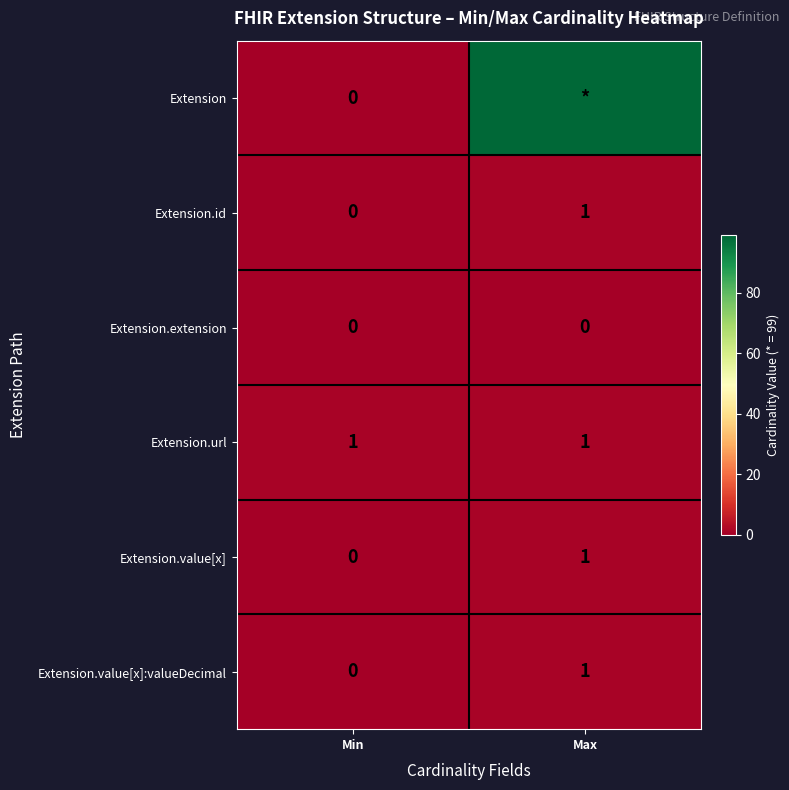

The value of Extension.value[x] at Max is 1. True or false?

True